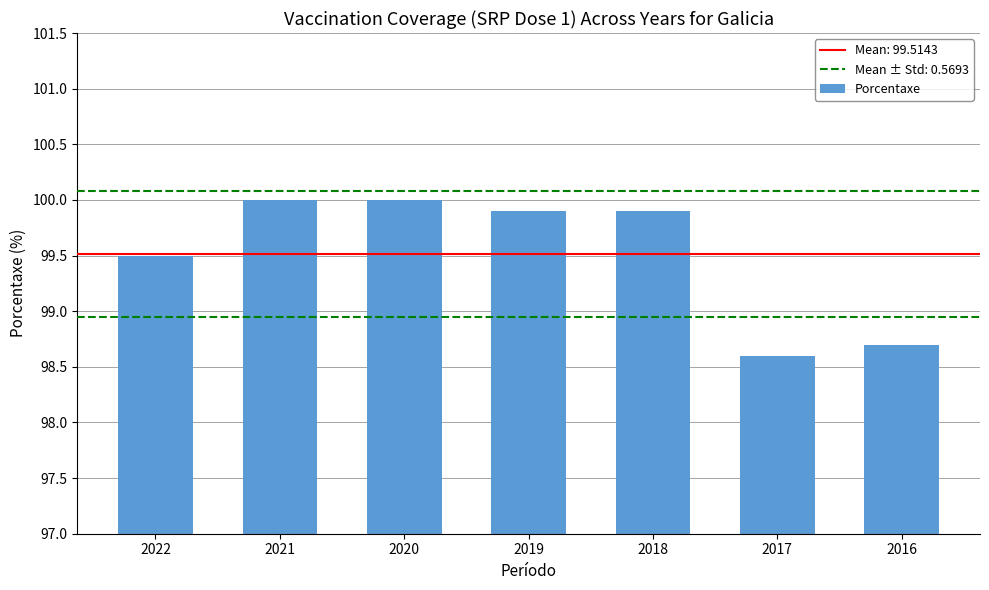

True or false: the data shows 99.9 at 2019.

True